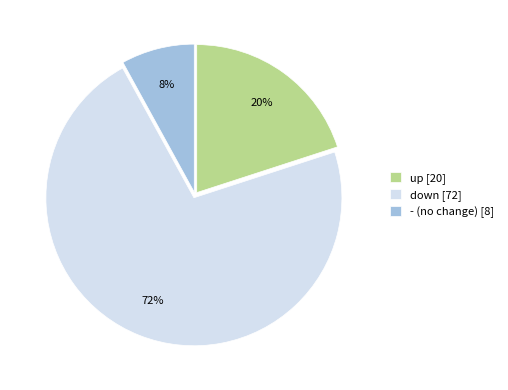

Combined, do up [20] and - (no change) [8] account for over 50%?

No